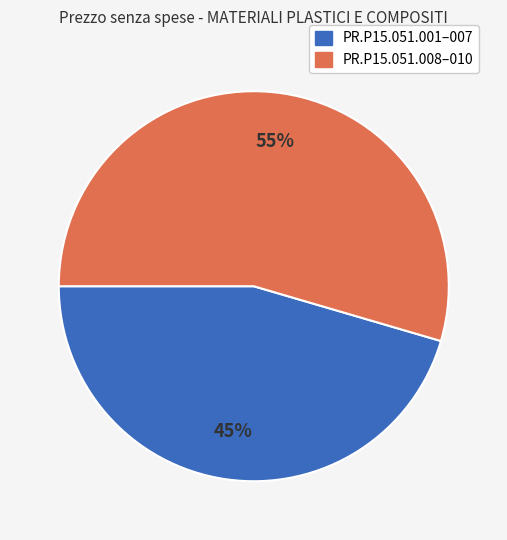

To the nearest percent, what is the average slice percentage?

50%